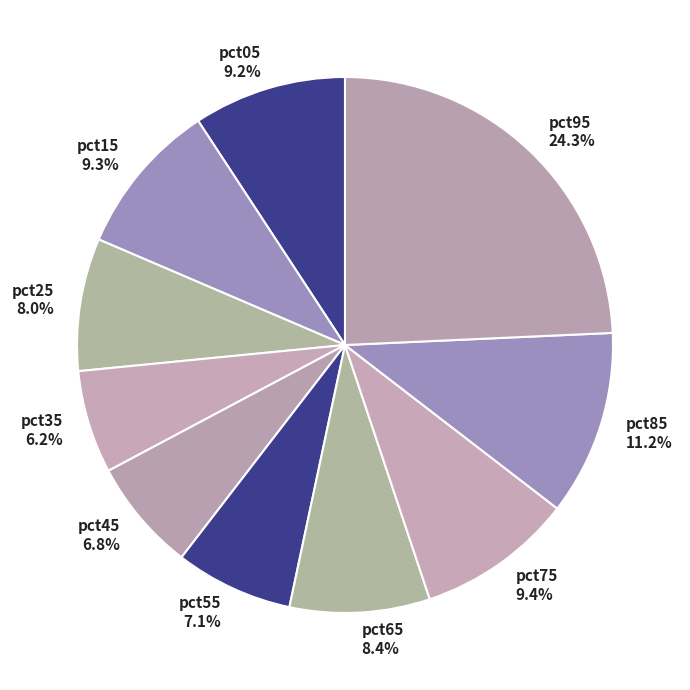

What percentage do pct25 and pct35 together represent?

14.2%